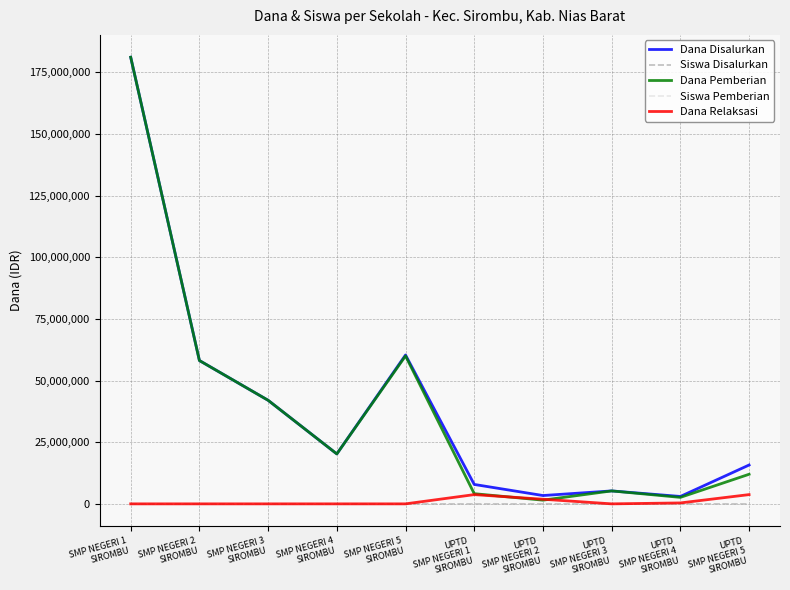

What is the maximum value for Dana Pemberian?

181125000